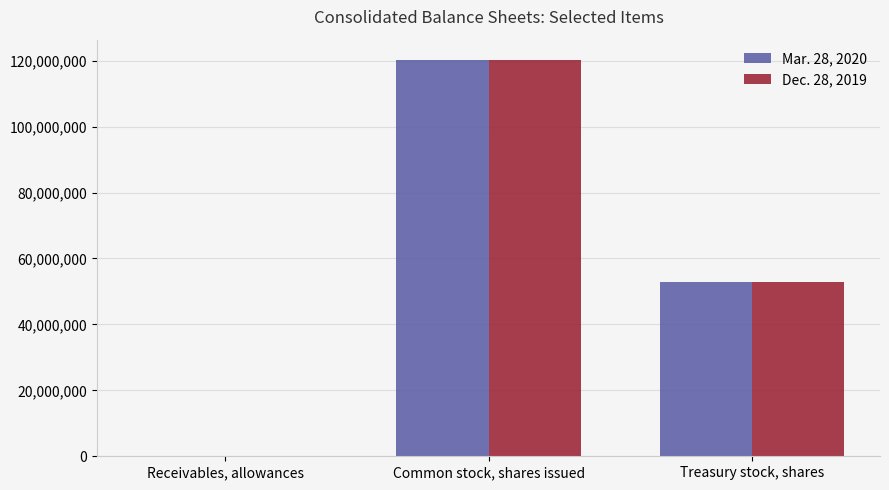

At which category is the sum across all series the highest?

Common stock, shares issued